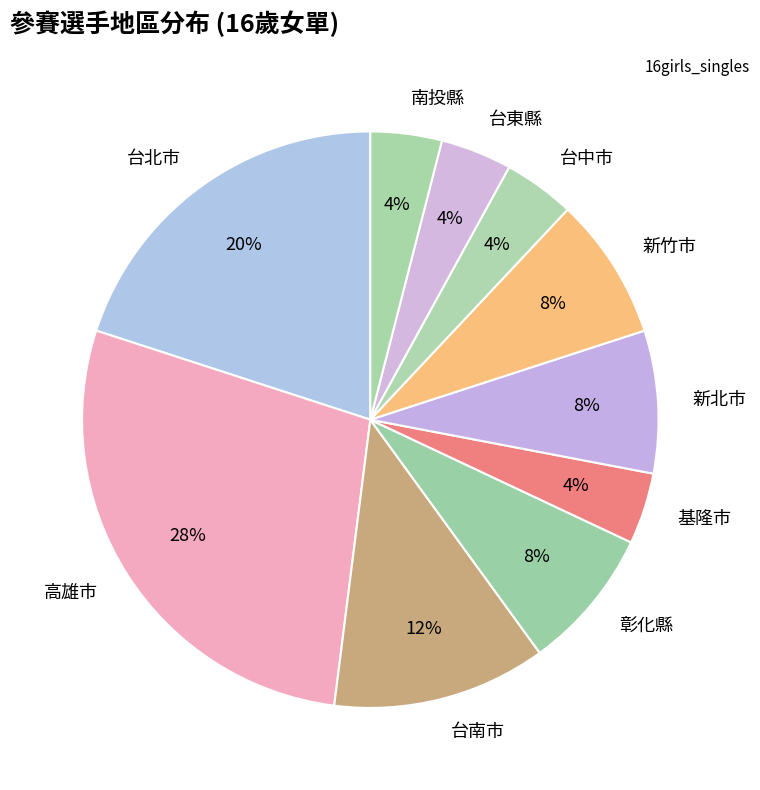

To the nearest percent, what is the difference between the largest and smallest slice percentages?

24%